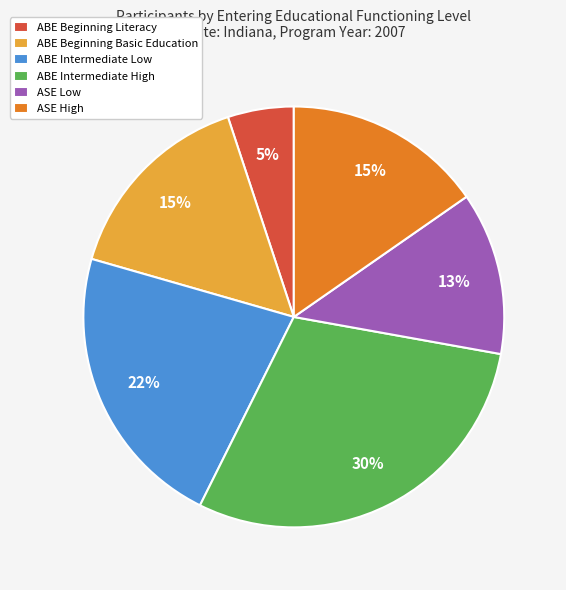

Between ABE Beginning Literacy and ABE Intermediate High, which is larger?

ABE Intermediate High